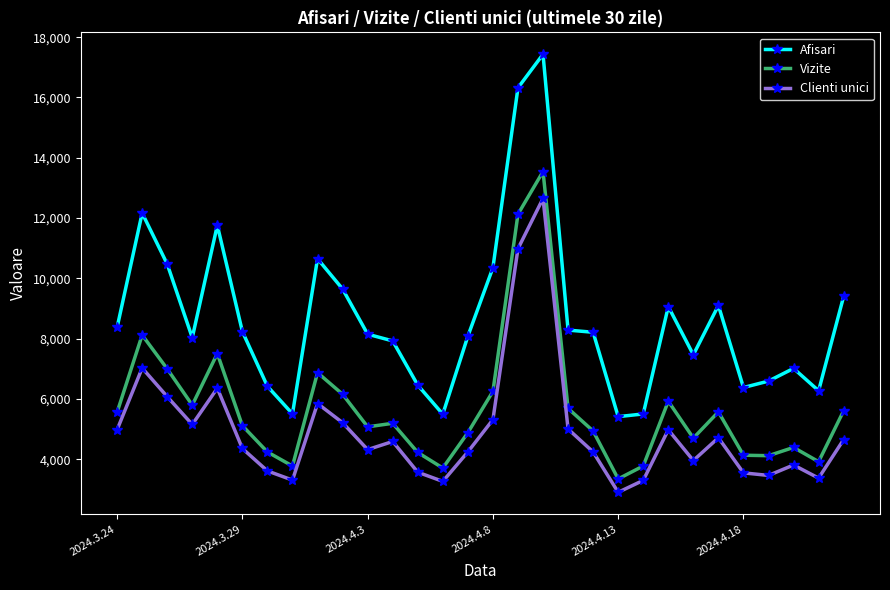

List the series in order of their peak value, lowest first.

Clienti unici, Vizite, Afisari